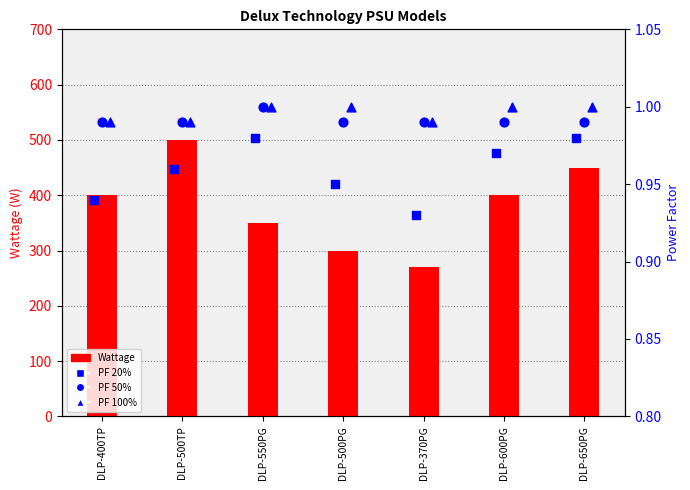

At which category is the sum across all series the highest?

DLP-500TP